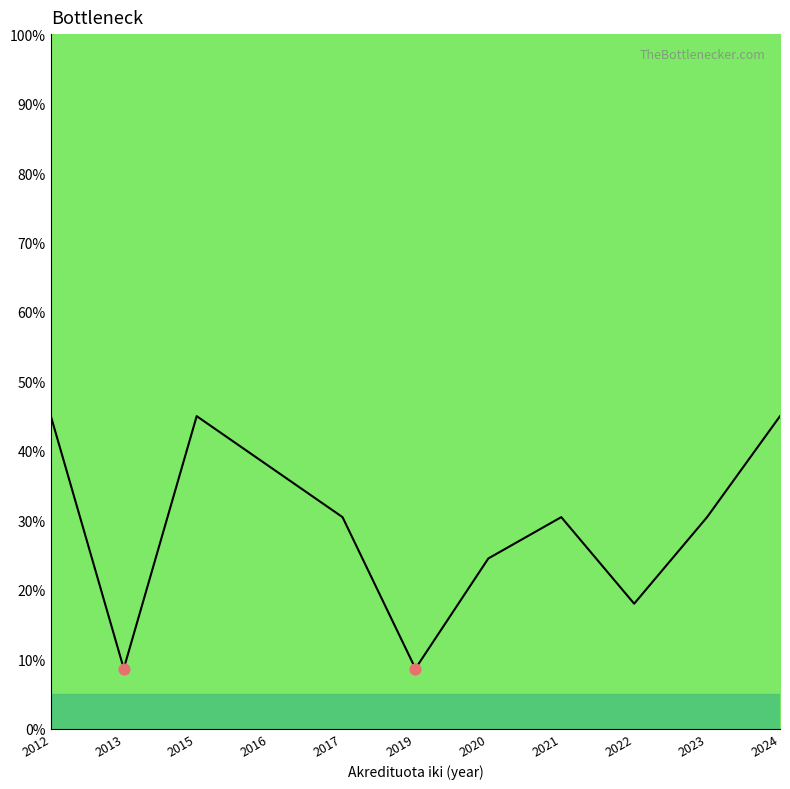

Between 2013 and 2016, which is larger?

2016